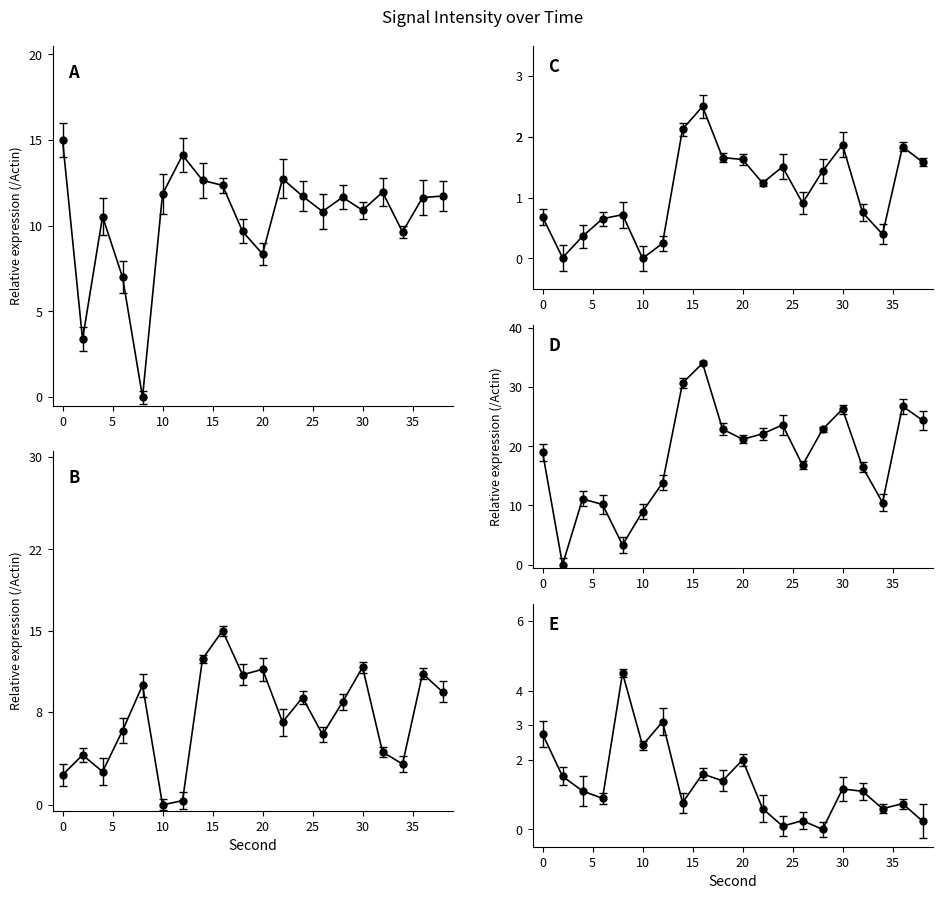

At which label is intensity(dBm) closest to 7?

6